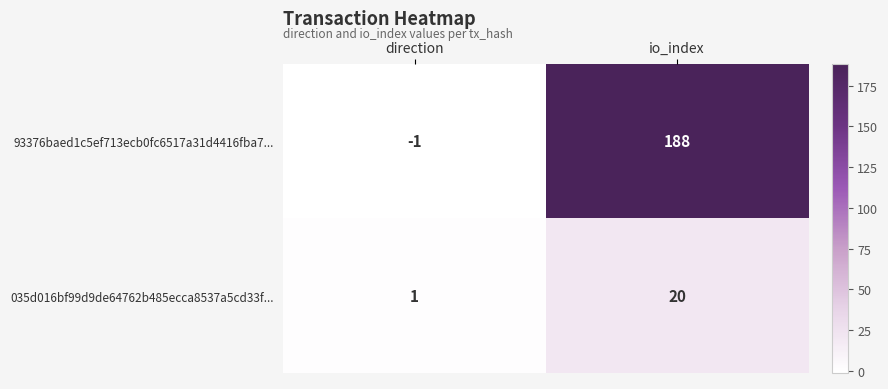

Which category has the highest value across all series?

io_index